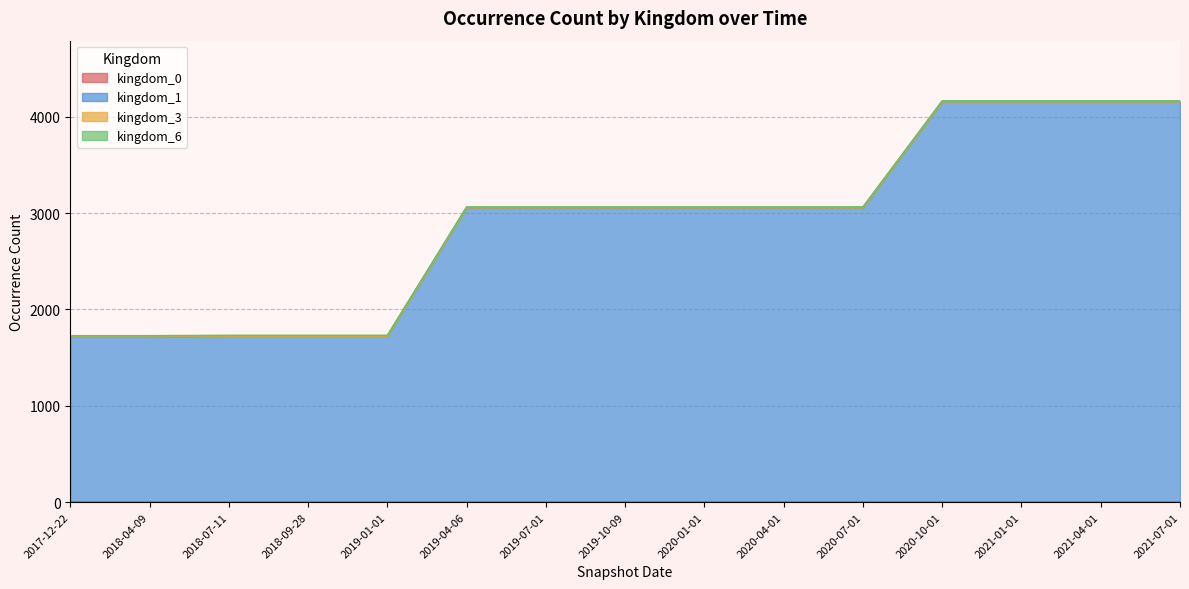

Where is kingdom_6 nearest to the value 8?

2017-12-22